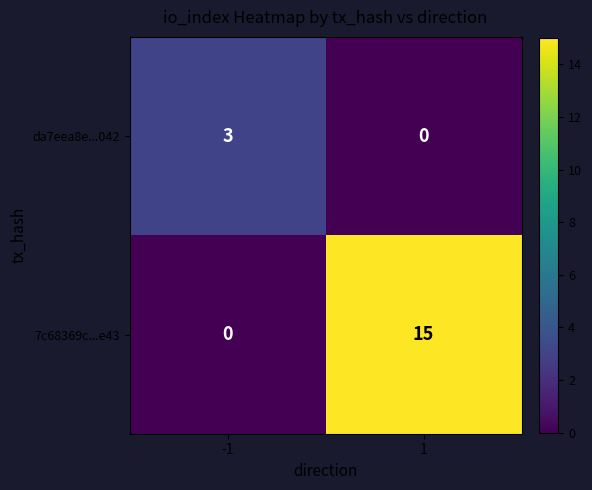

Which series has the largest total across all categories?

7c68369c...e43